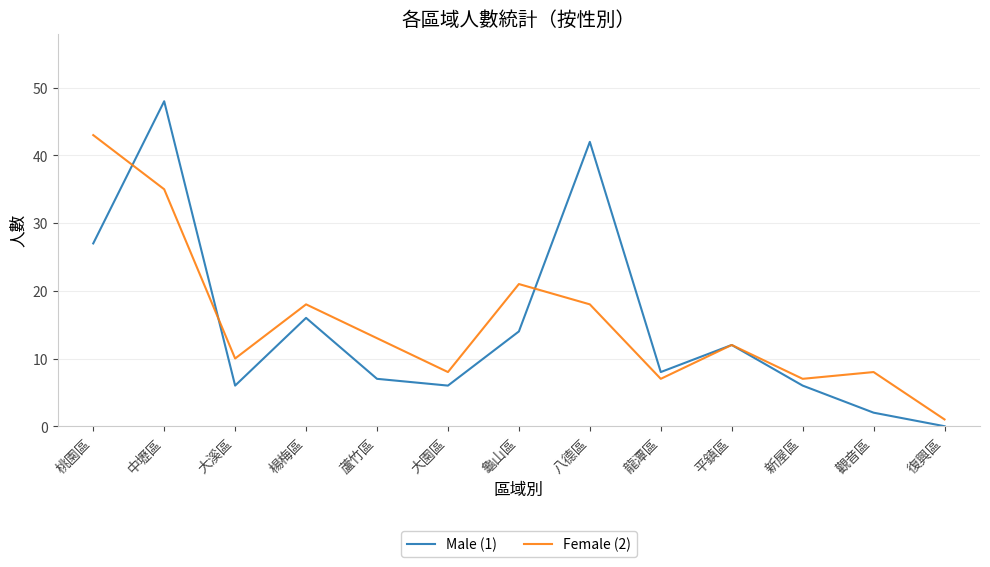

Which series has the largest total across all categories?

Female (2)